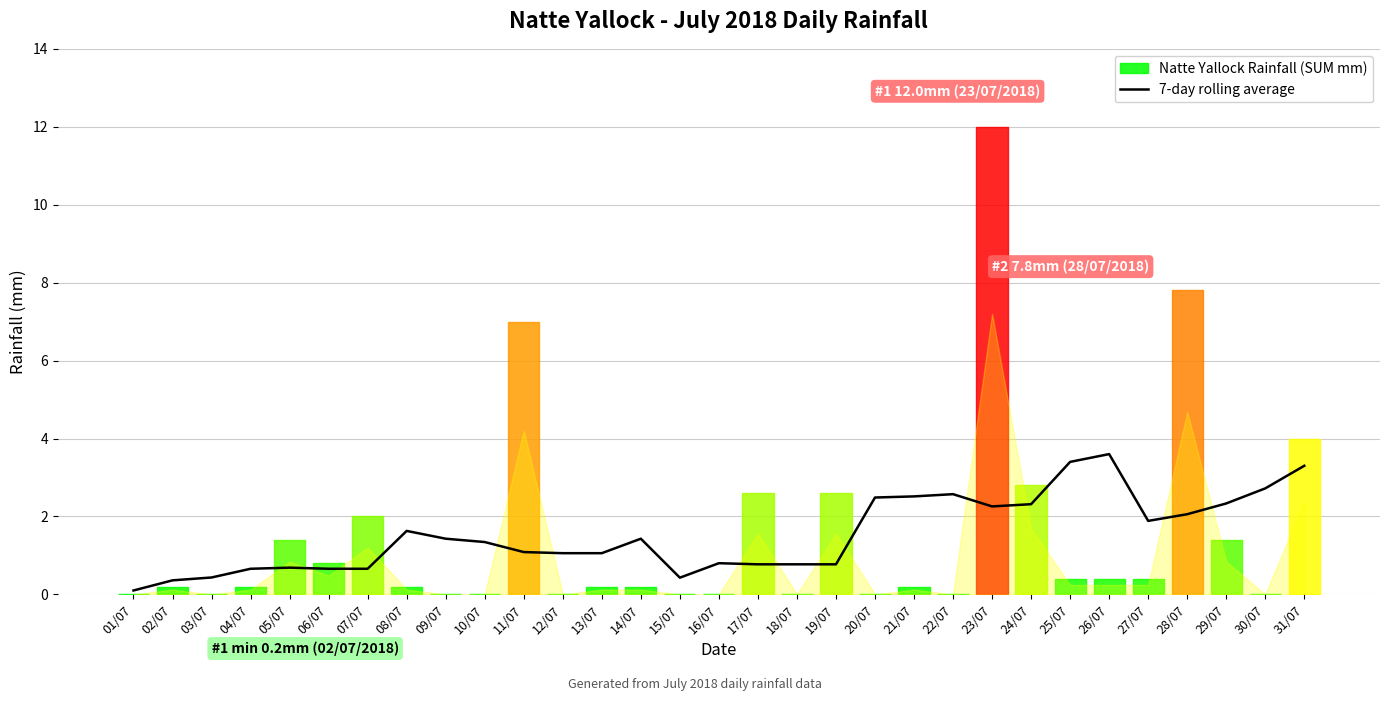

The 7-day rolling average series shows 2.6 at 22/07. True or false?

True